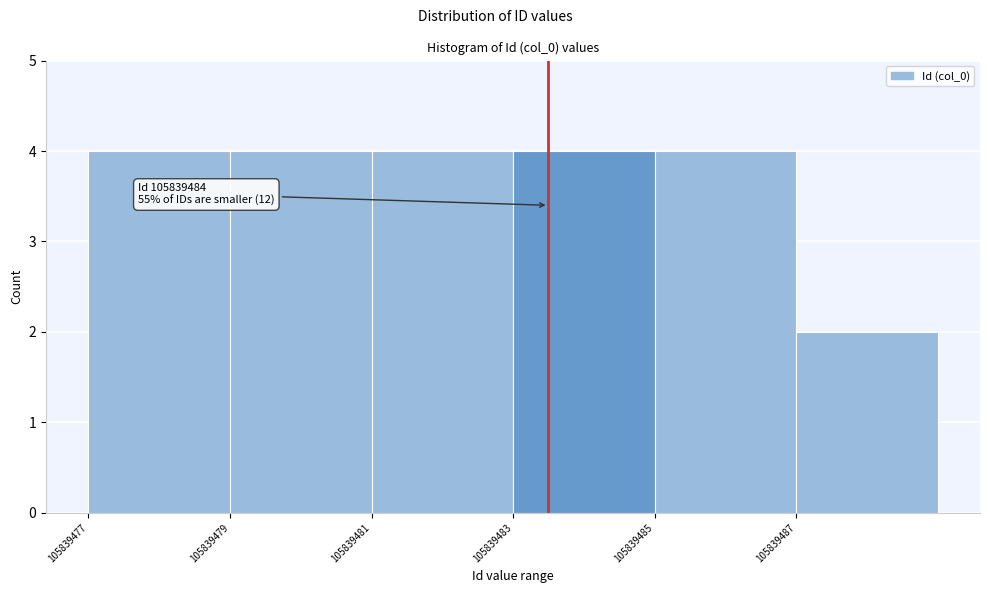

Reading left to right, list all the values displayed in this chart.

4	4	4	4	4	2